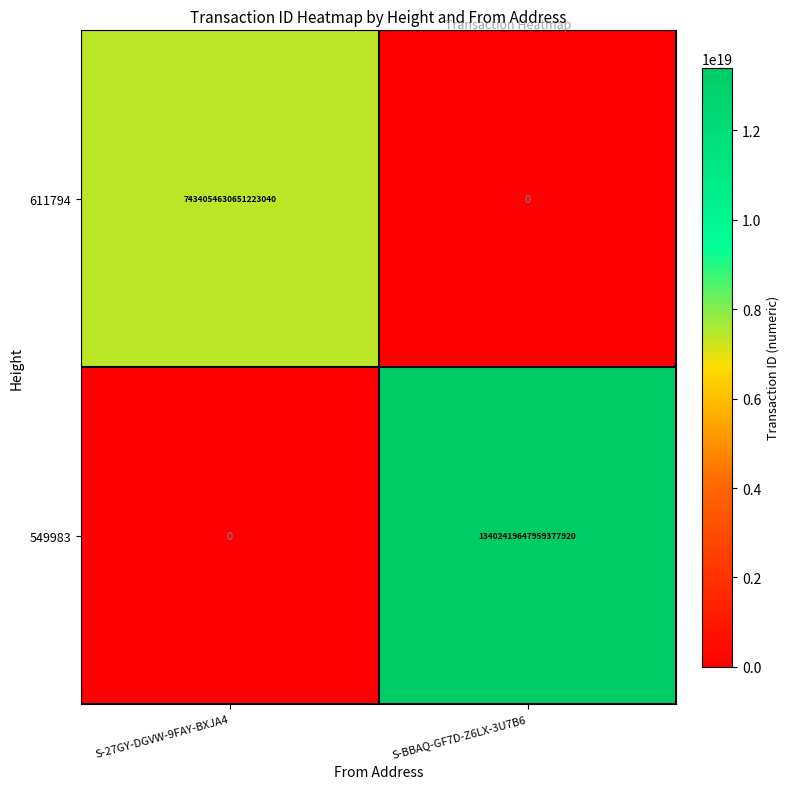

Rank the series at S-BBAQ-GF7D-Z6LX-3U7B6 from highest to lowest value.

549983, 611794